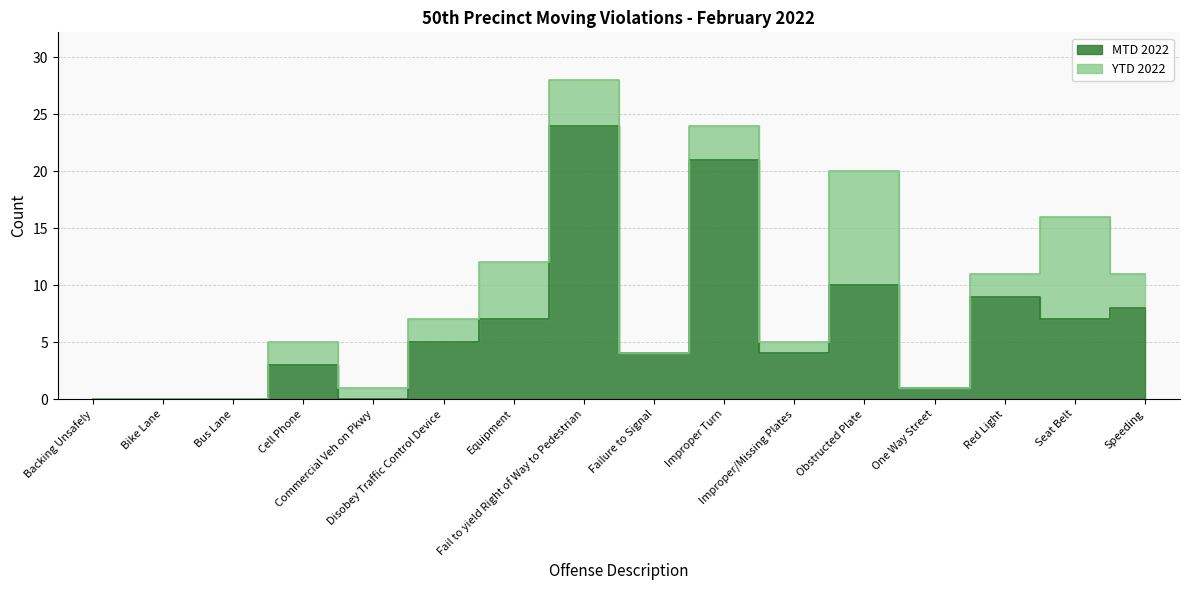

Between Bike Lane and Equipment, which is larger?

Equipment